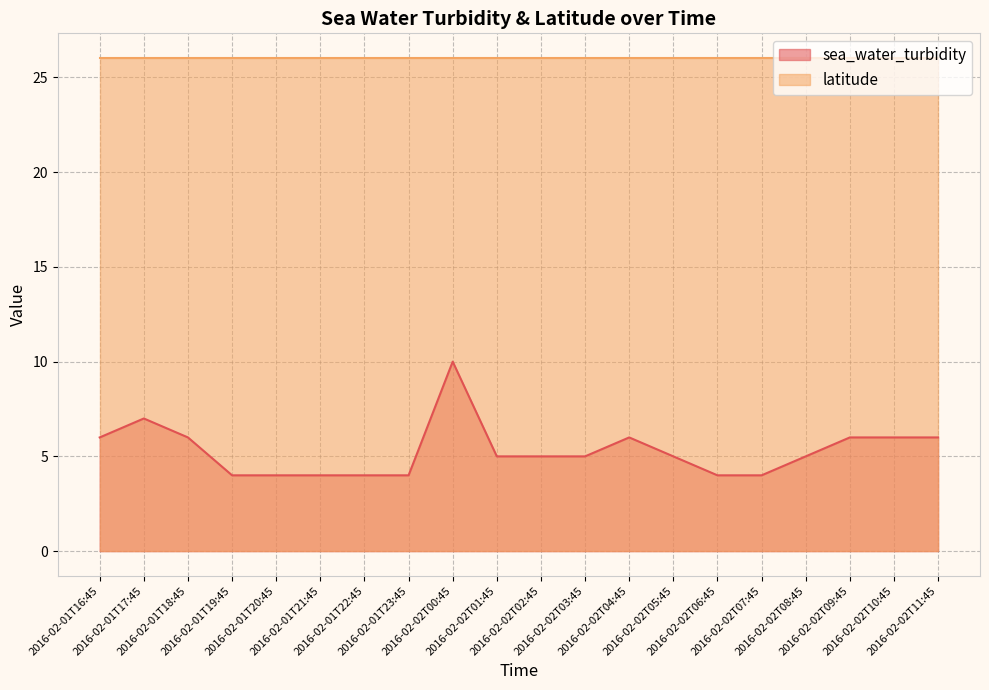

Does the chart have visible grid lines?

Yes